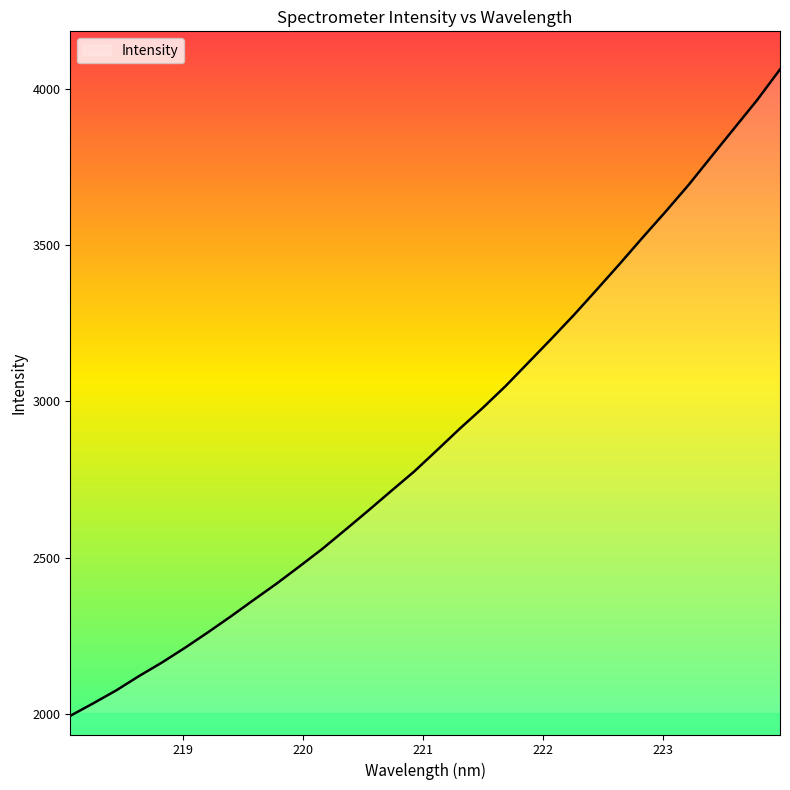

Reading right to left, what are all the values shown in this chart?

4063.1	3965.0	3874.5	3784.0	3692.9	3607.8	3525.3	3441.1	3358.8	3277.6	3200.2	3124.4	3048.8	2978.7	2912.5	2843.2	2774.8	2712.7	2650.0	2588.5	2527.8	2471.5	2416.3	2364.1	2311.2	2260.2	2210.8	2163.9	2120.5	2074.4	2033.1	1993.2